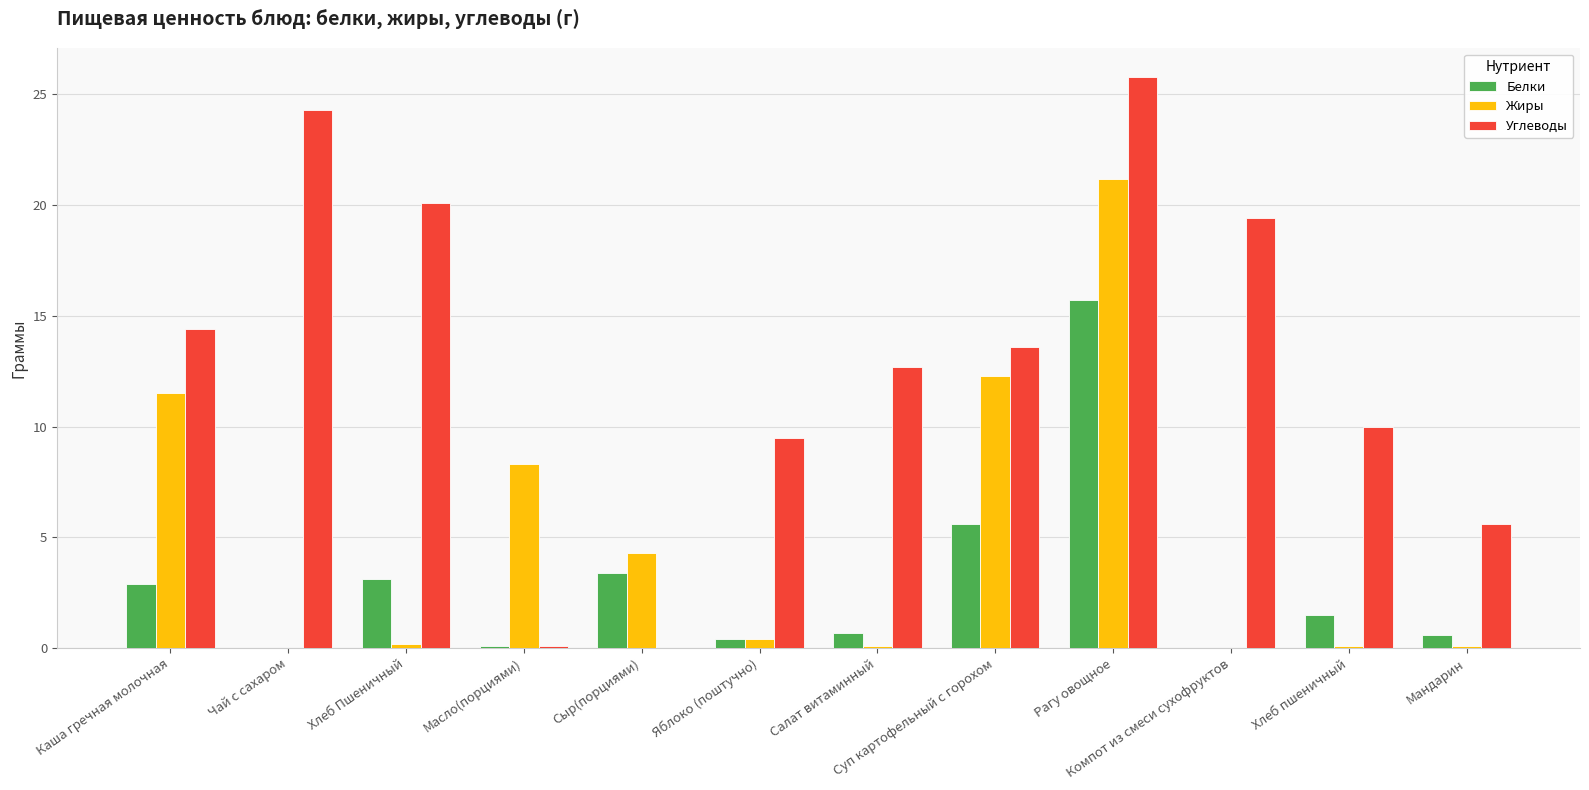

What are all the series names shown in the legend?

Белки, Жиры, Углеводы